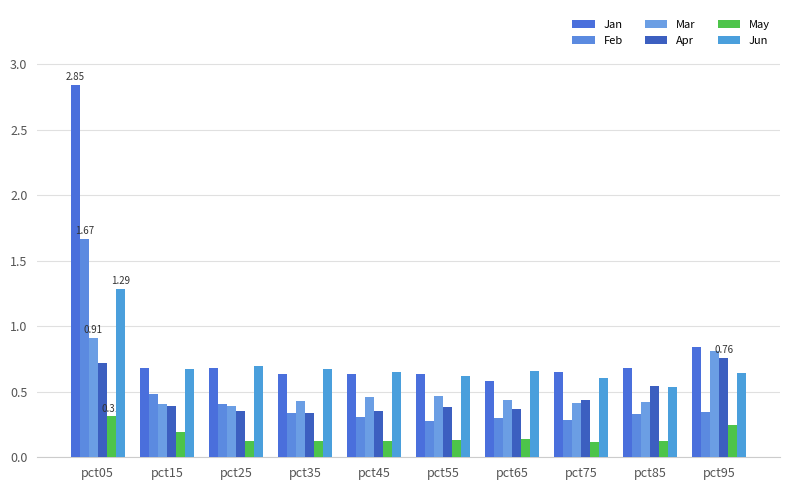

What are all the series names shown in the legend?

Jan, Feb, Mar, Apr, May, Jun